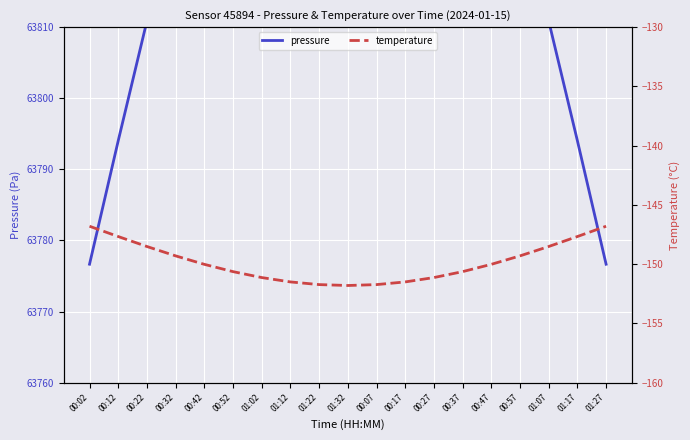

What is the spread (max minus min) of values at 01:12?

64022.1